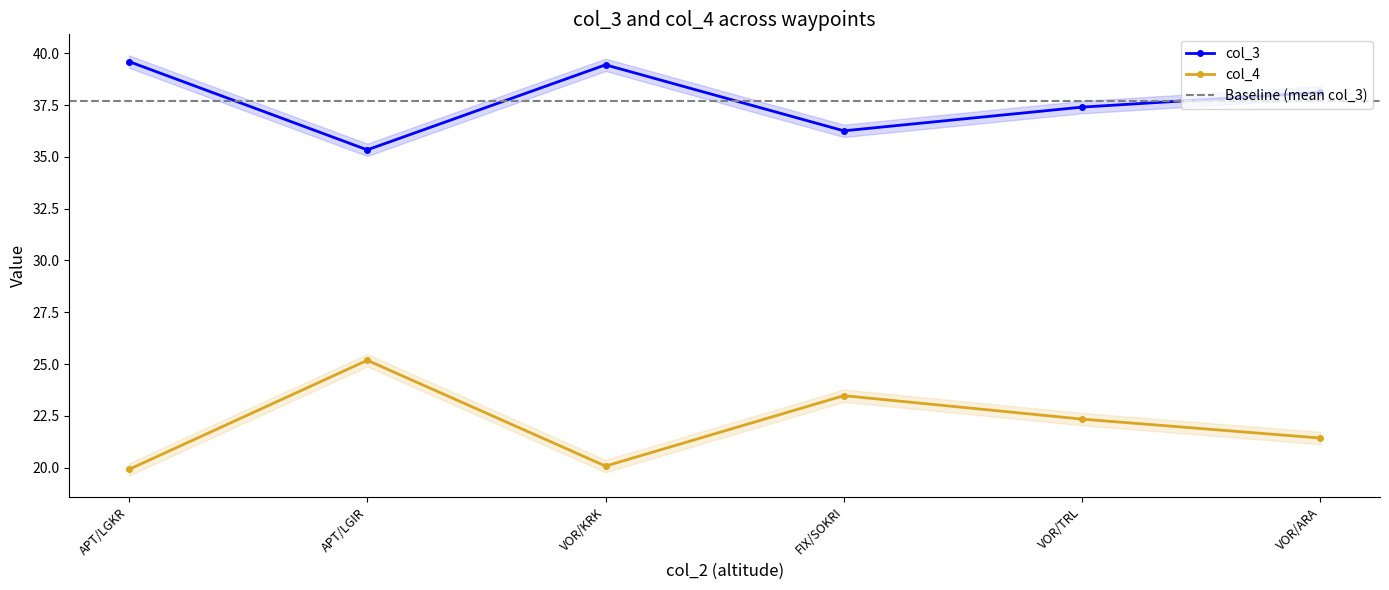

Where does the col_4 series first go above 22?

APT/LGIR